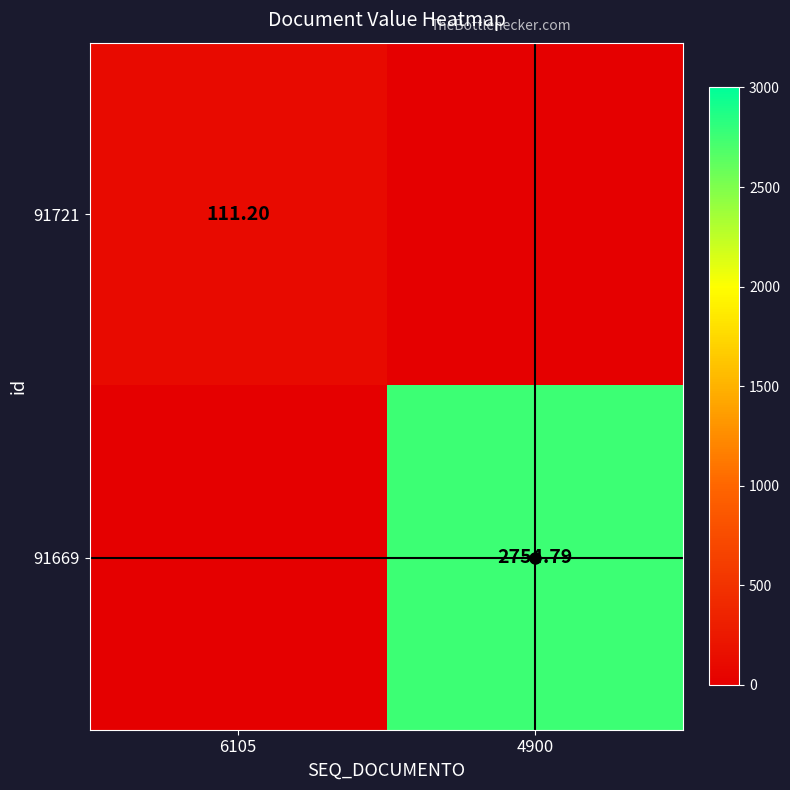

Is the value of 91669 at 4900 greater than the value of 91721 at 6105?

Yes